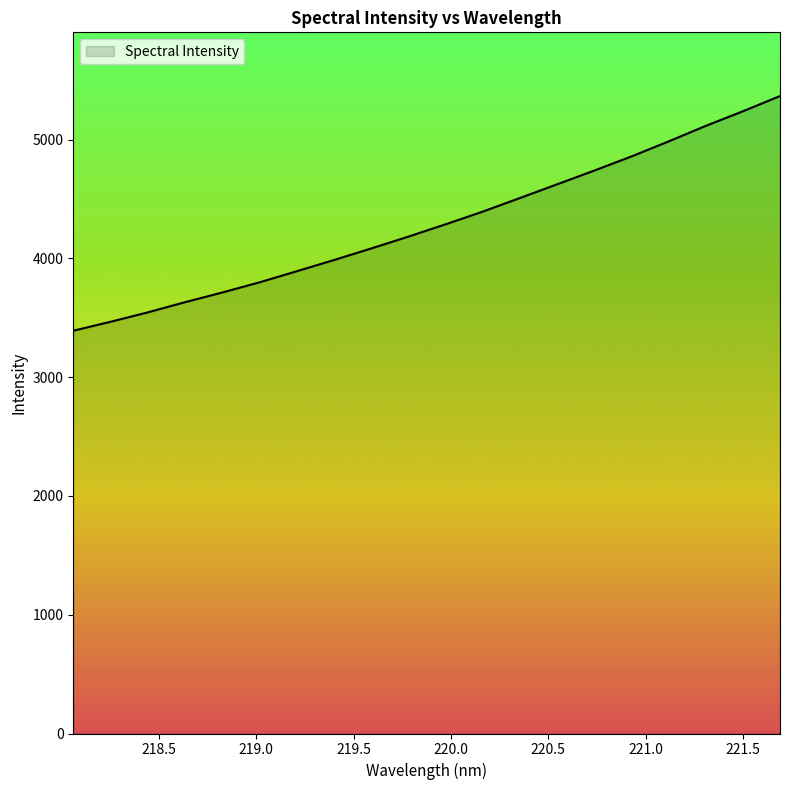

What is the difference between the maximum and minimum values?

1975.6